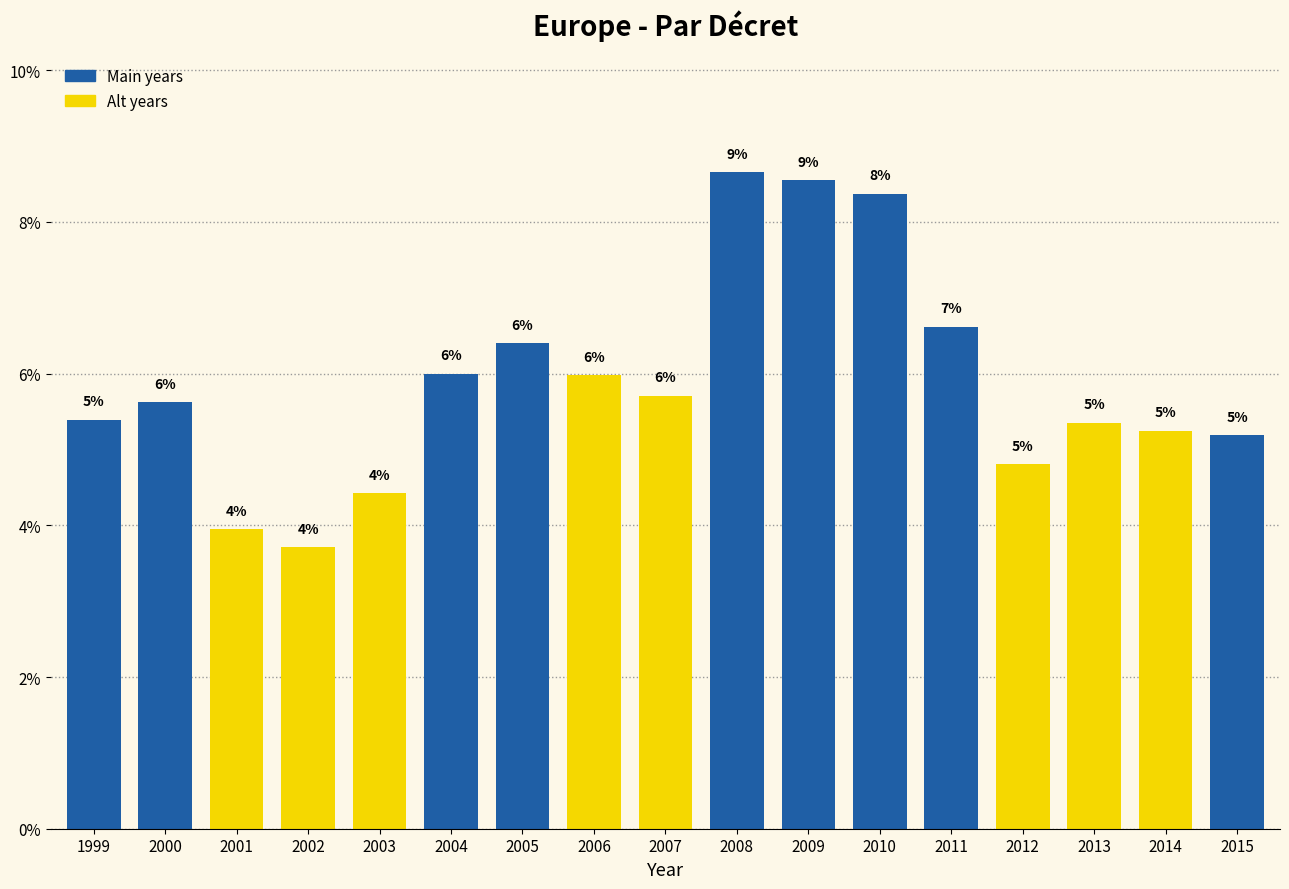

Does the chart contain any negative values?

No